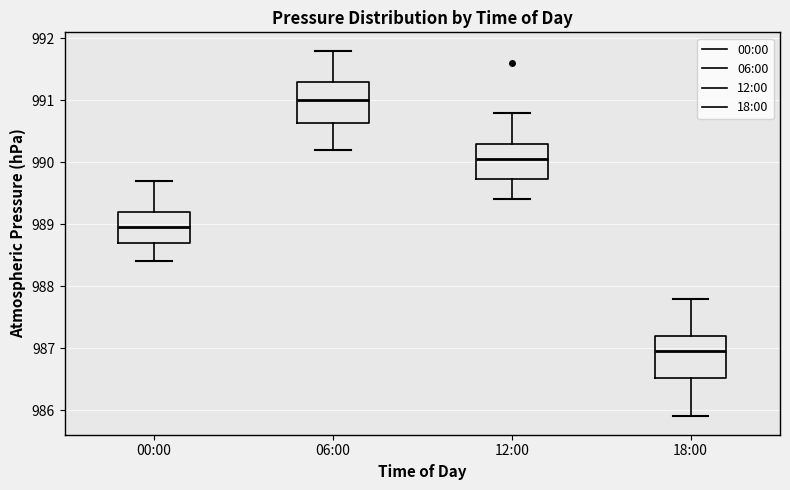

Reading left to right, read every box against the y-axis: the position of its median line, the range the box covers, and the ends of its whiskers. The values are not printed on the chart, so give them approximately, as read against the axis.

00:00: median 989.0, box 988.7 to 989.2, whiskers 988.4 to 989.7
06:00: median 991.0, box 990.6 to 991.3, whiskers 990.2 to 991.8
12:00: median 990.1, box 989.7 to 990.3, whiskers 989.4 to 990.8
18:00: median 987.0, box 986.5 to 987.2, whiskers 985.9 to 987.8